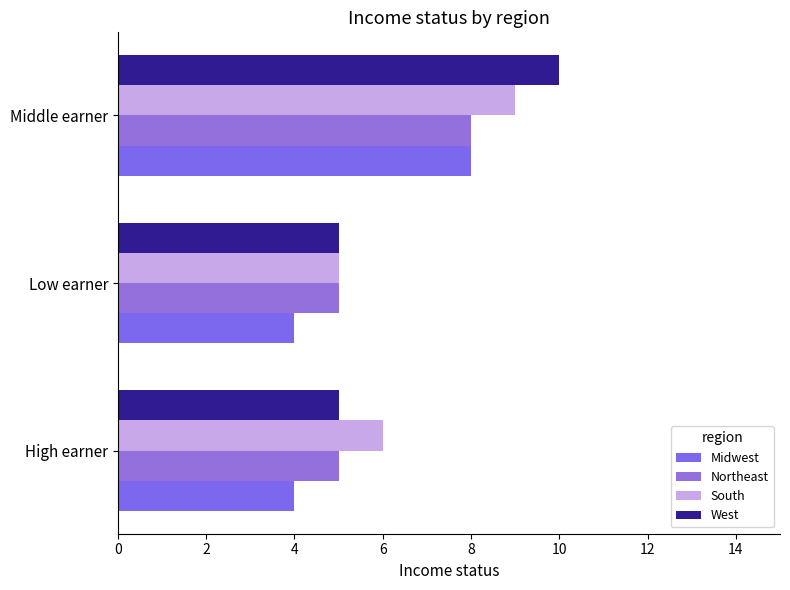

Reading left to right, extract all data points from this chart.

Midwest: 4	4	8
Northeast: 5	5	8
South: 6	5	9
West: 5	5	10